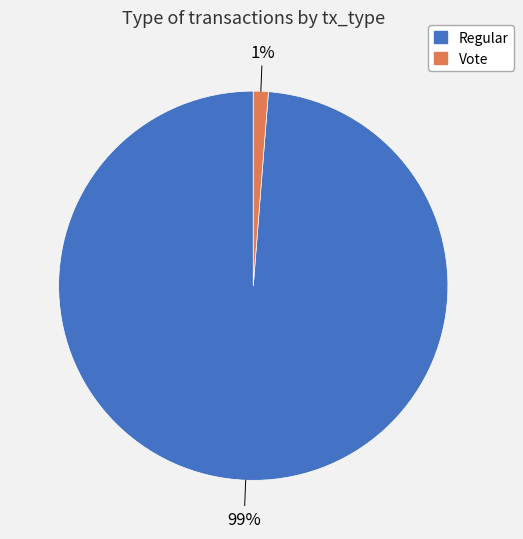

True or false: Regular accounts for 94% of the total.

False